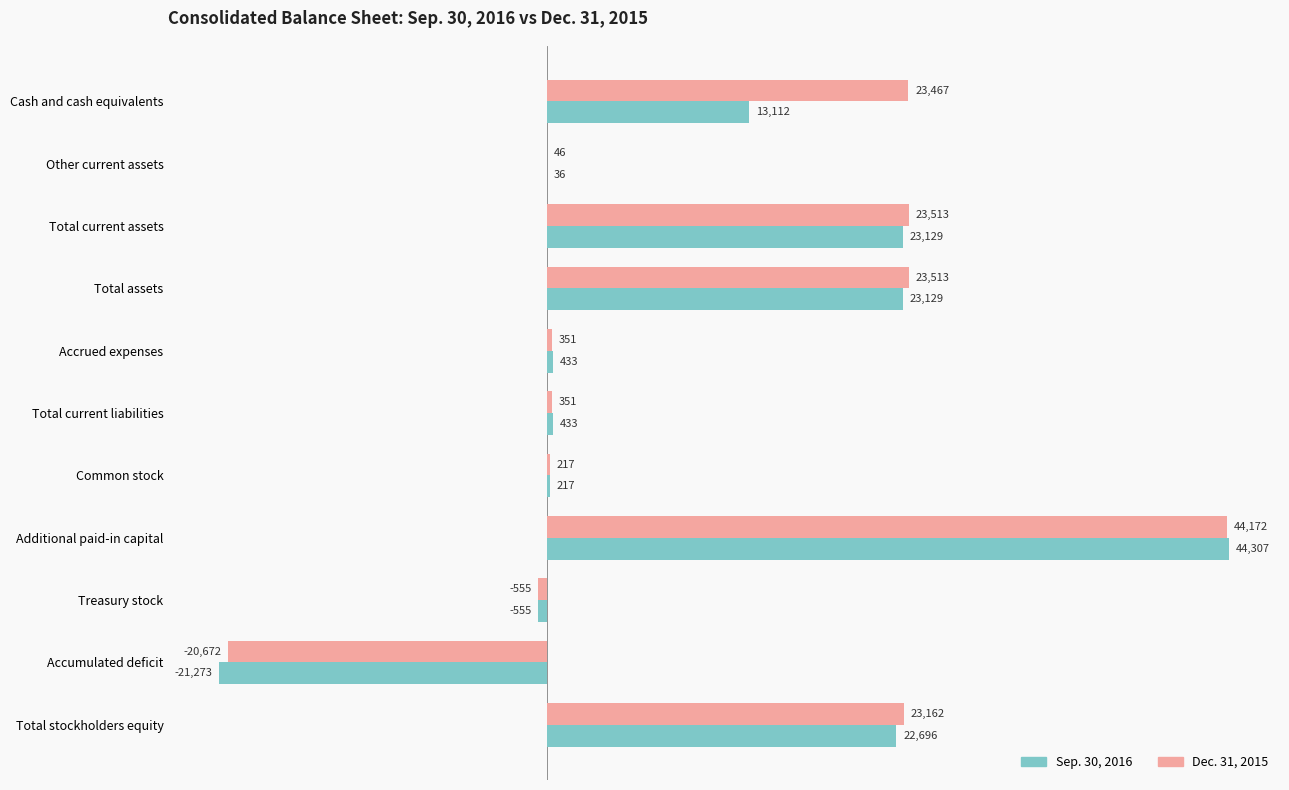

Which series changed the most between Total current assets and Accrued expenses?

Dec. 31, 2015